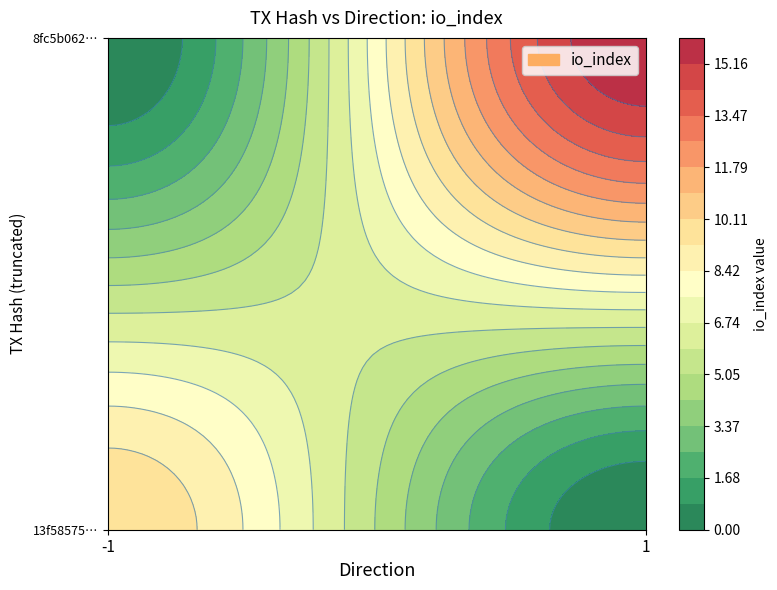

How many data points does each series have?

2